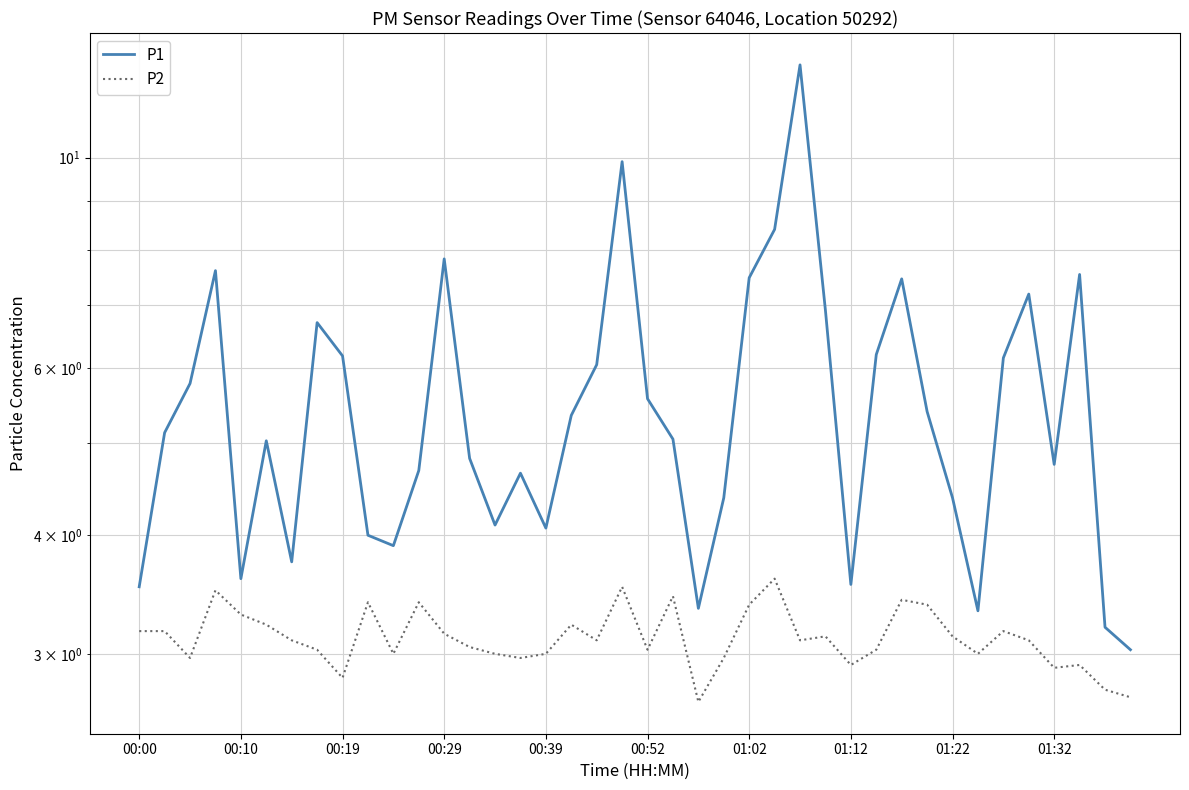

True or false: P1 has more than 1 interior local peaks.

True